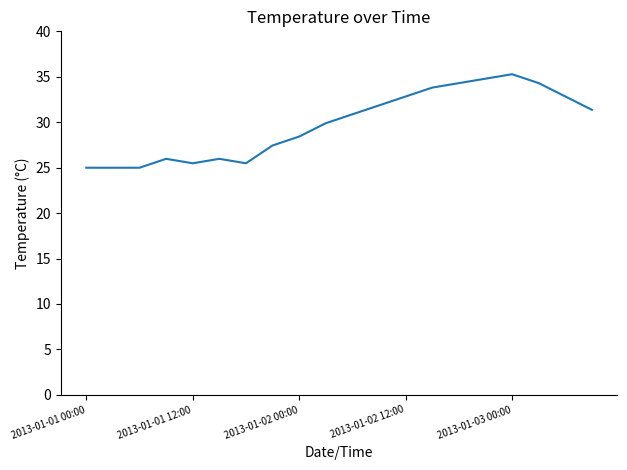

Does the chart have visible grid lines?

No